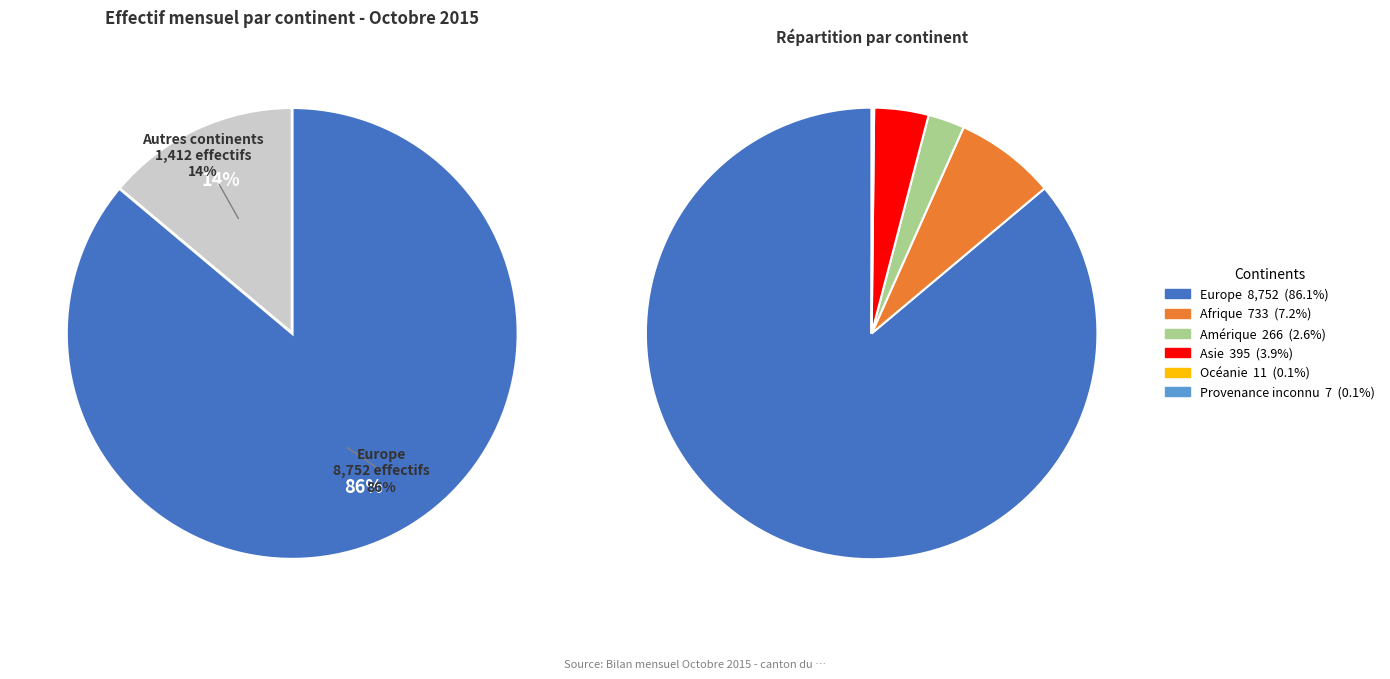

Is it true that Amérique is 3% of the pie?

True